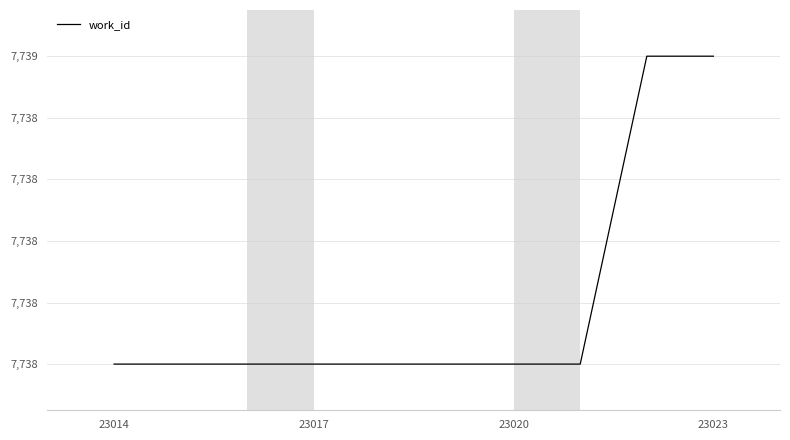

Does the chart have visible grid lines?

Yes